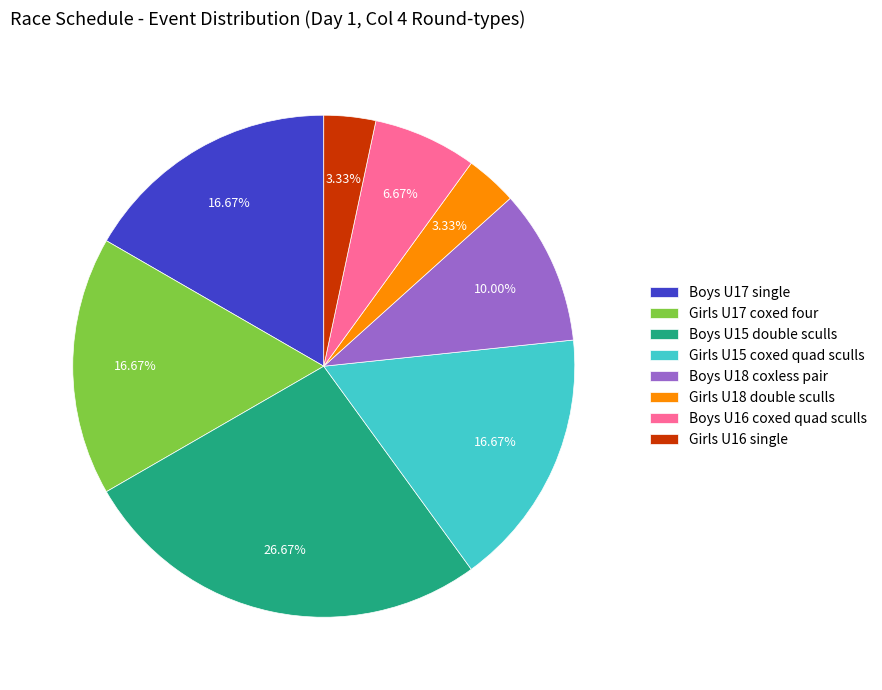

Between Girls U18 double sculls and Girls U15 coxed quad sculls, which is larger?

Girls U15 coxed quad sculls